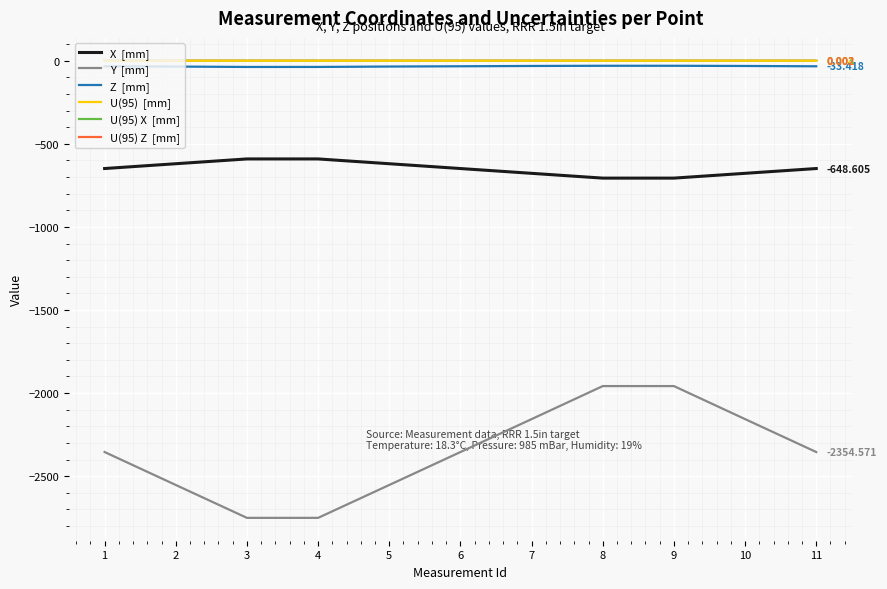

Reading right to left, extract all data points from this chart.

X  [mm]: -648.6	-677.5	-706.3	-706.3	-677.5	-648.6	-619.7	-590.9	-590.9	-619.7	-648.6
Y  [mm]: -2354.6	-2156.5	-1957.8	-1957.8	-2156.5	-2354.7	-2552.9	-2750.8	-2750.7	-2552.9	-2354.6
Z  [mm]: -33.4	-31.5	-30.3	-30.3	-31.5	-33.2	-34.9	-37.3	-37.4	-35.0	-33.3
U(95)  [mm]: 0.0	0.0	0.0	0.0	0.0	0.0	0.0	0.0	0.0	0.0	0.0
U(95) X  [mm]: 0.0	0.0	0.0	0.0	0.0	0.0	0.0	0.0	0.0	0.0	0.0
U(95) Z  [mm]: 0.0	0.0	0.0	0.0	0.0	0.0	0.0	0.0	0.0	0.0	0.0